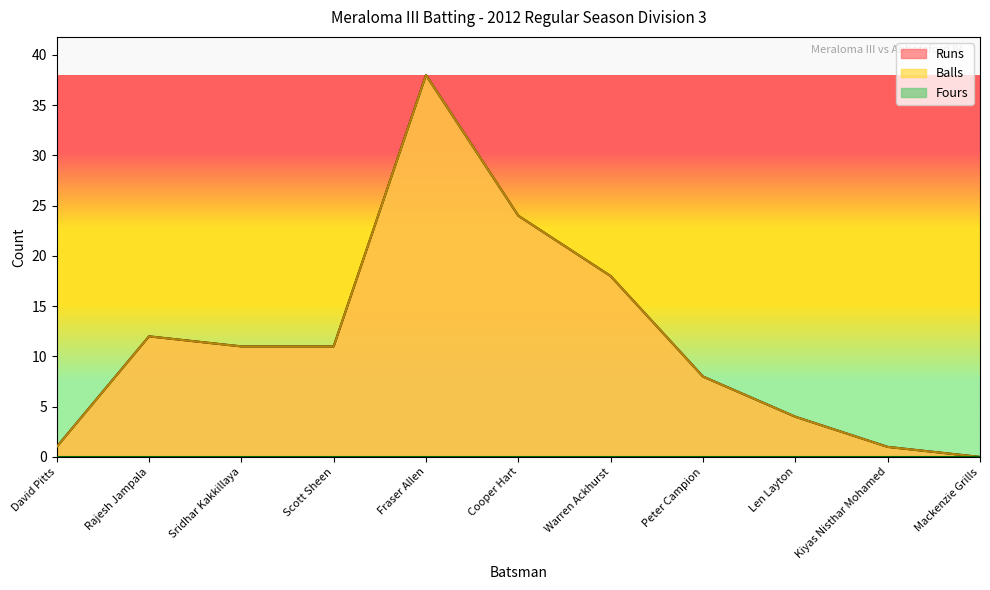

How many values in Runs are above zero?

10